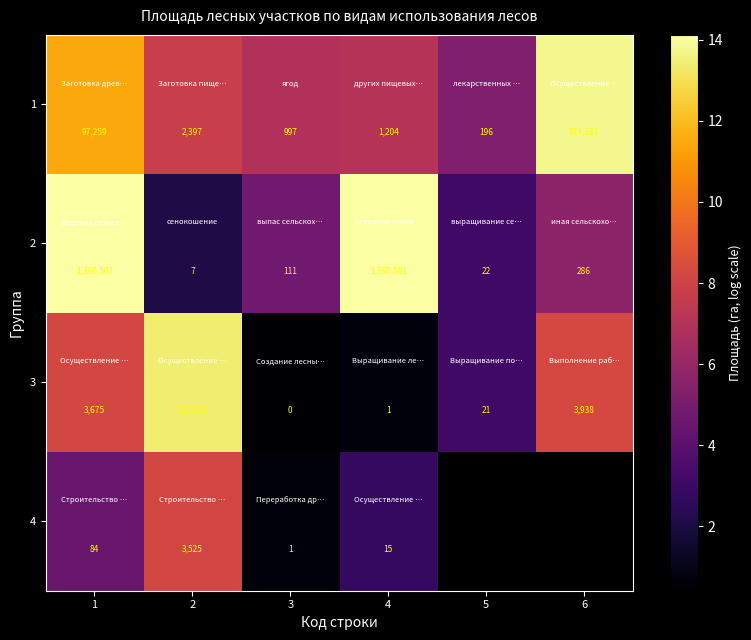

Is the value of 1 at 5 greater than the value of 3 at 5?

Yes